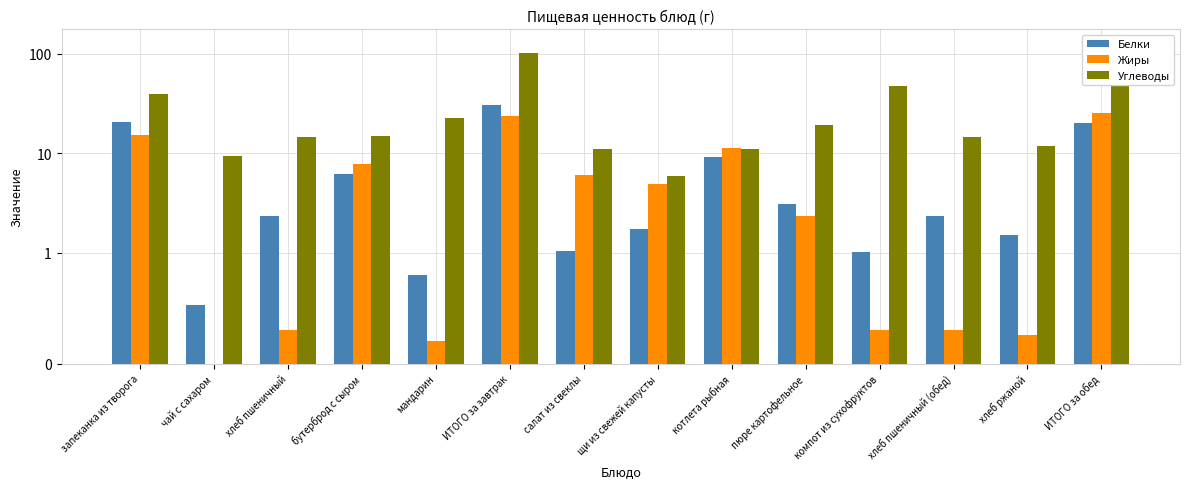

What position from the left is компот из сухофруктов?

11